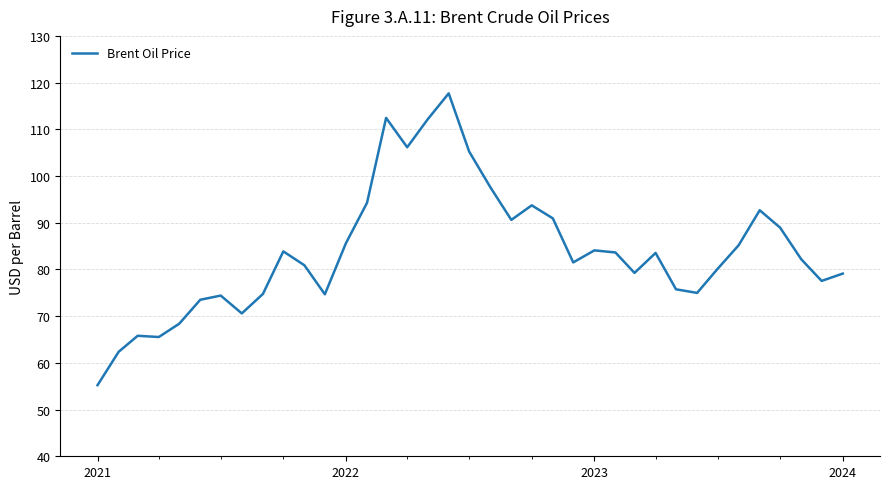

What is the minimum value shown in the chart?

55.2